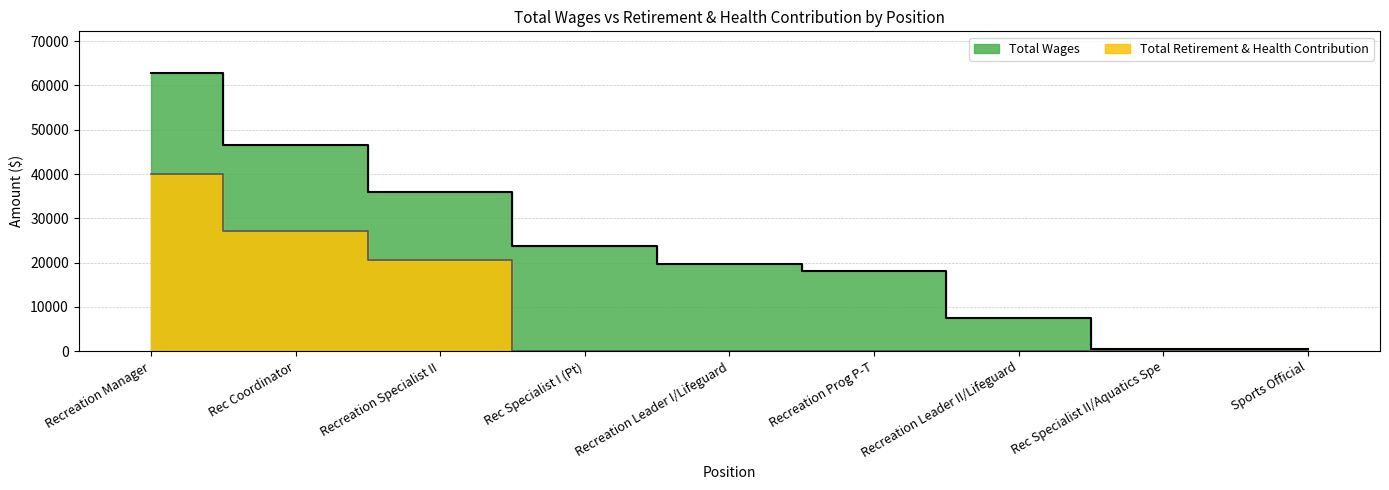

Is it true that Total Retirement & Health Contribution equals 0 at Sports Official?

True